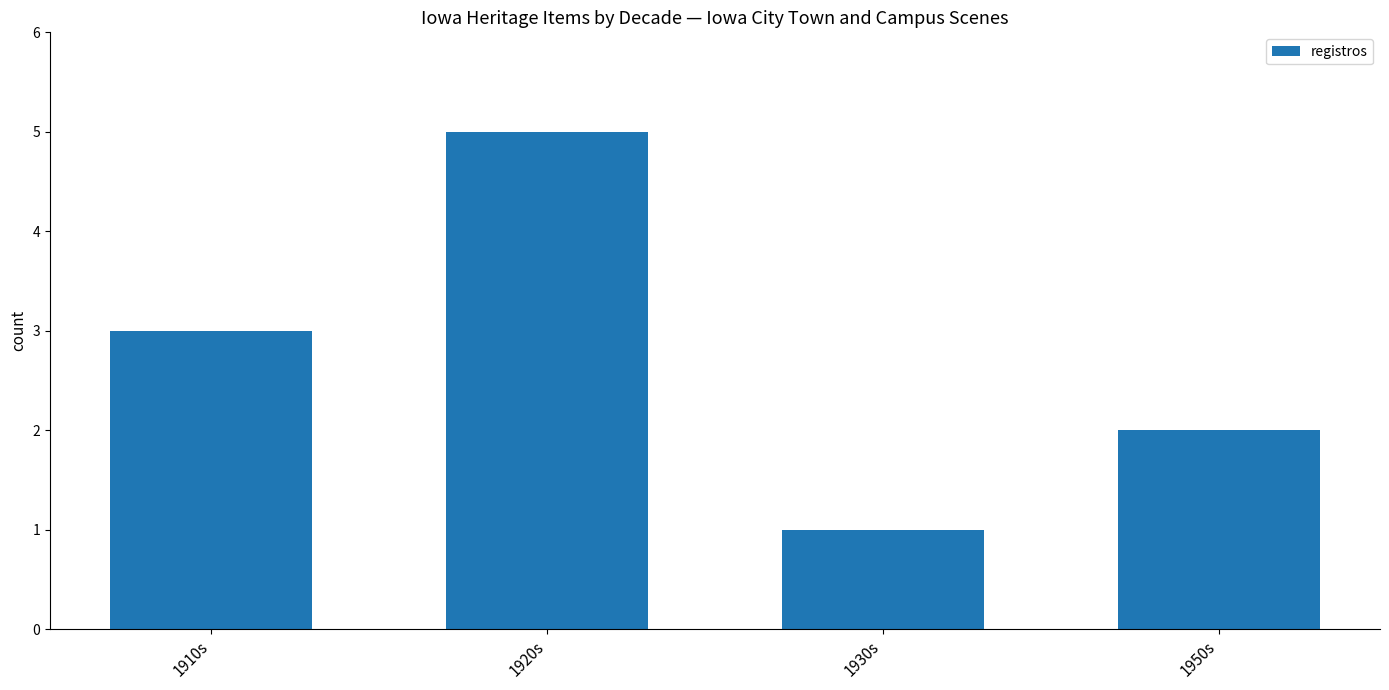

What is the greatest value displayed?

5